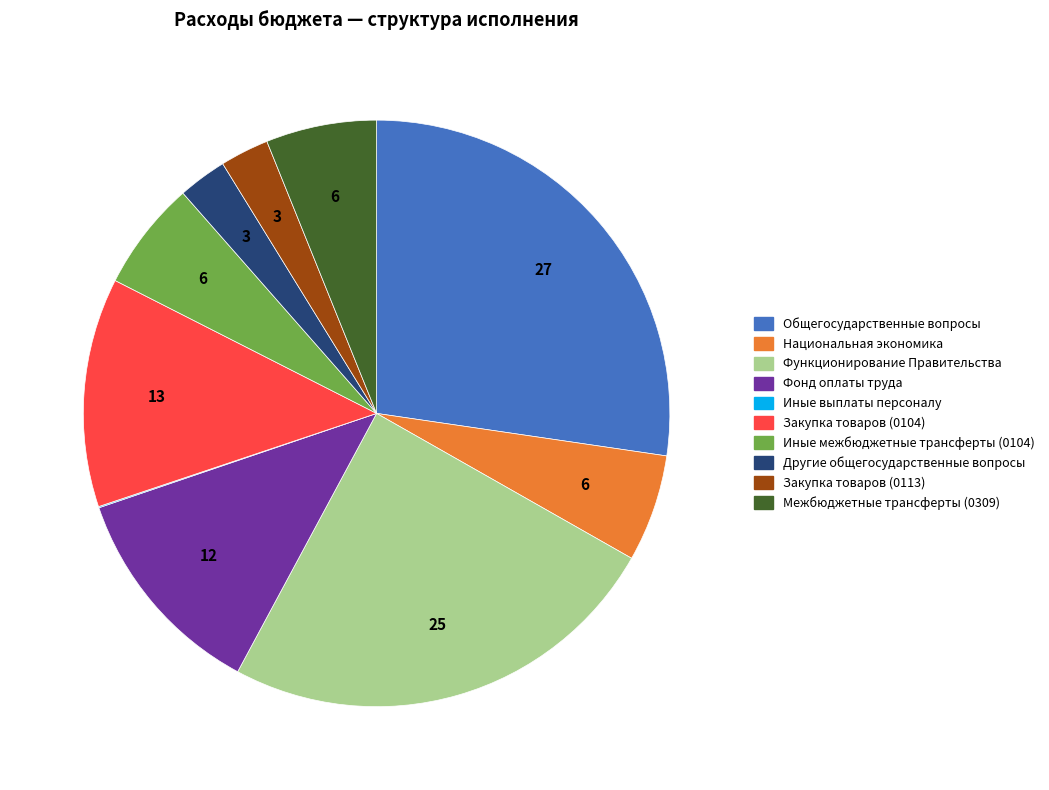

True or false: Другие общегосударственные вопросы accounts for 3% of the total.

True